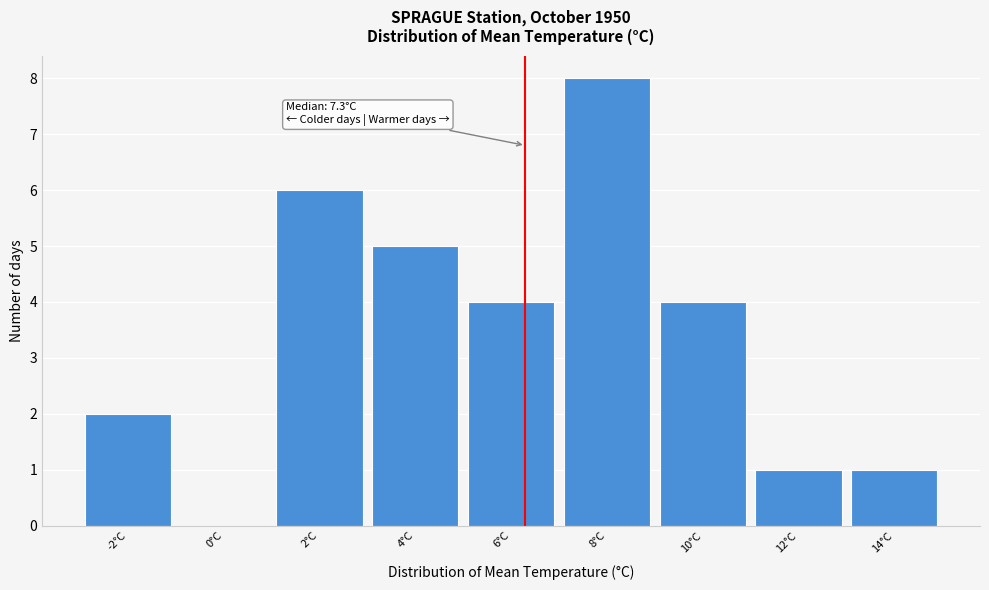

Reading left to right, what are all the values shown in this chart?

-2°C=2	0°C=0	2°C=6	4°C=5	6°C=4	8°C=8	10°C=4	12°C=1	14°C=1